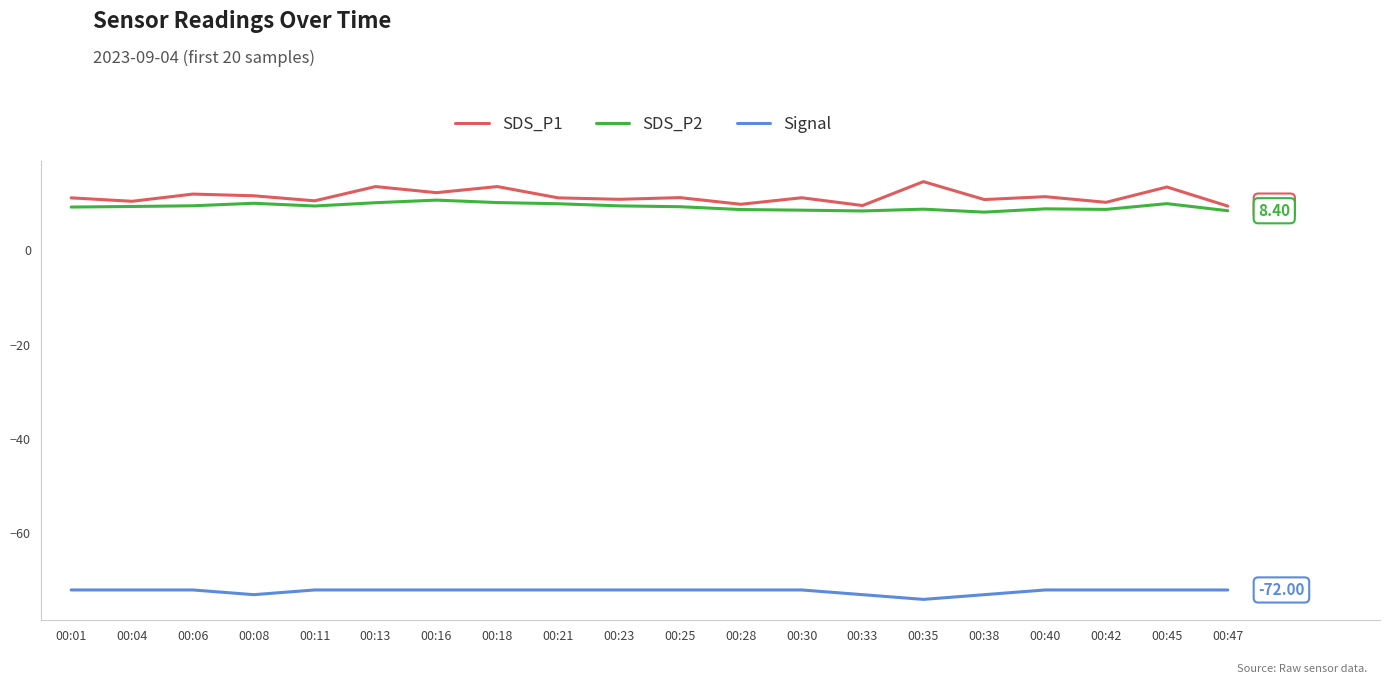

Which series has the largest total across all categories?

SDS_P1